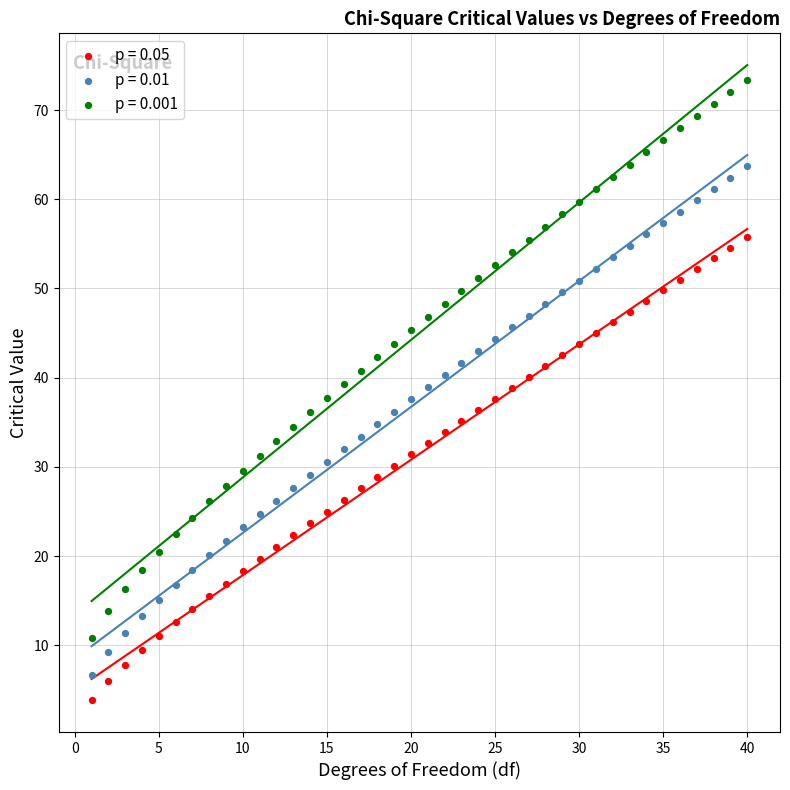

Which series contains the highest Y value?

p = 0.001